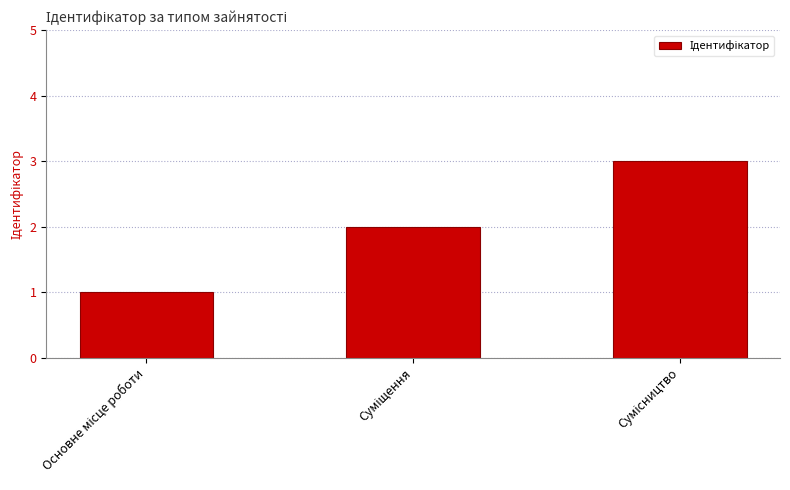

What is the maximum value shown in the chart?

3